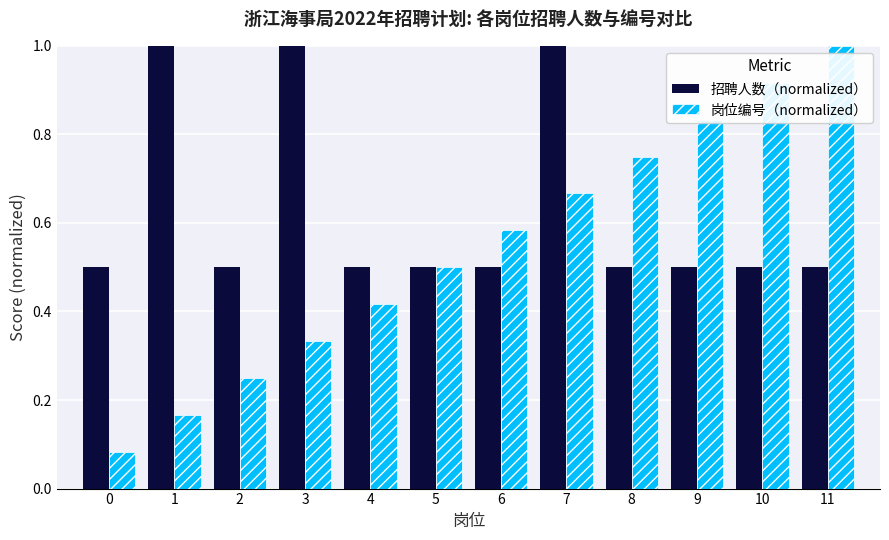

Which series changed the most between 7 and 9?

招聘人数（normalized）